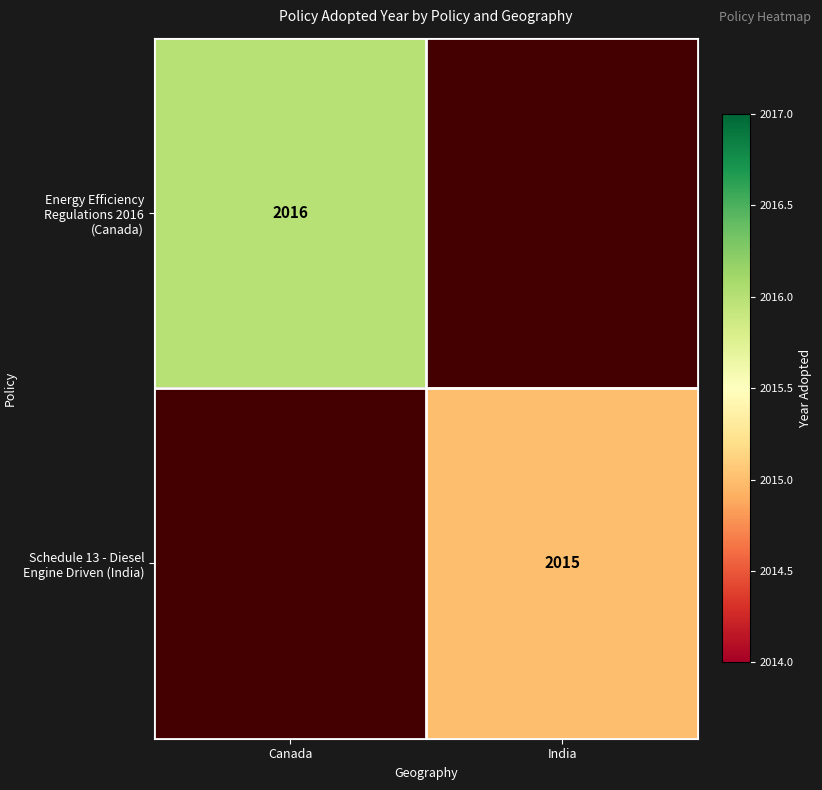

Is the value of Schedule 13 - Diesel Engine Driven (India) at India greater than the value of Energy Efficiency Regulations 2016 (Canada) at Canada?

No